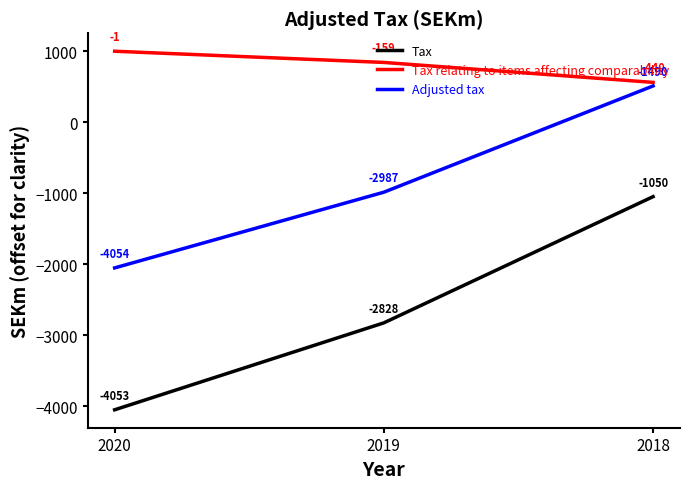

Does the chart display data point markers on the line(s)?

No